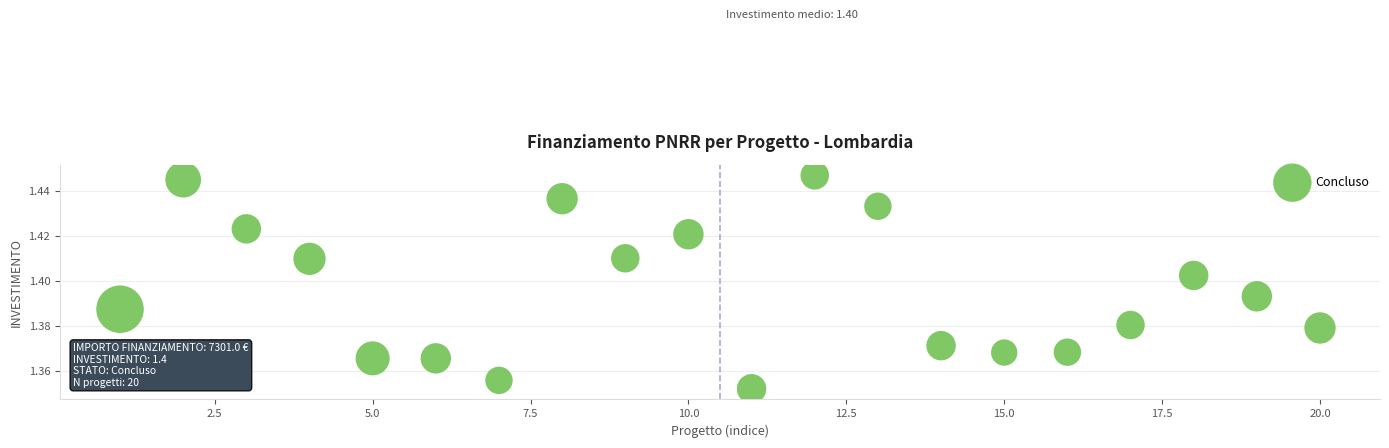

What is the range of X values (max minus min)?

19.0